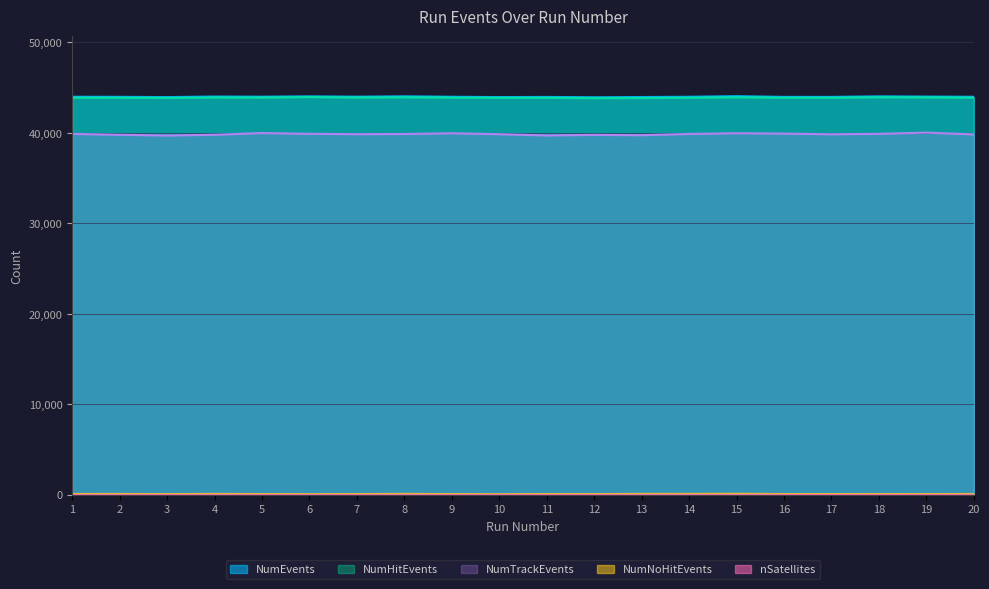

True or false: NumHitEvents and nSatellites cross at least once.

False